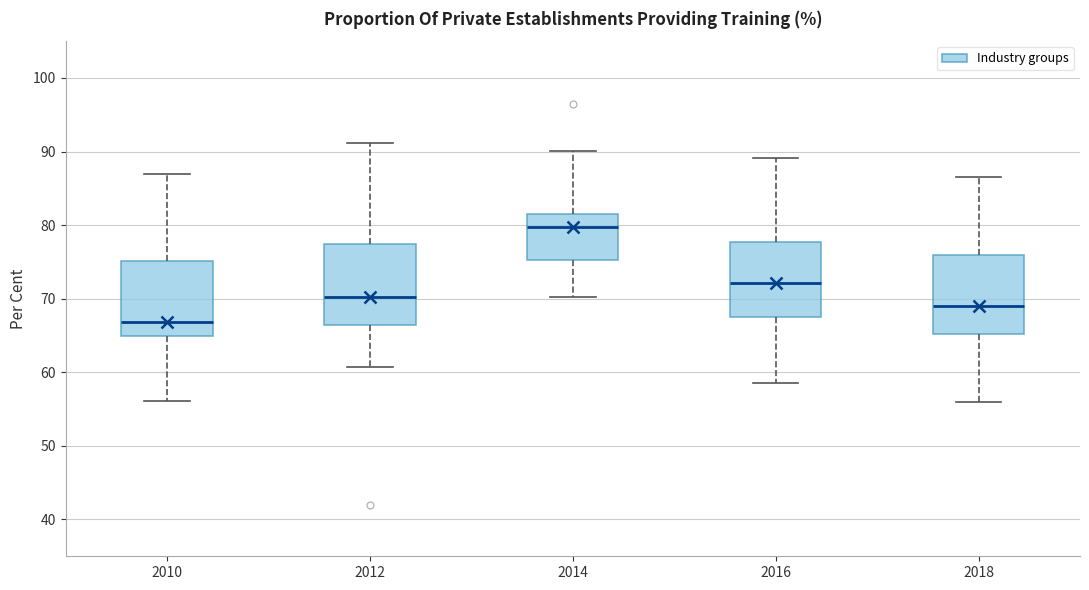

Which box has the highest median line?

2014